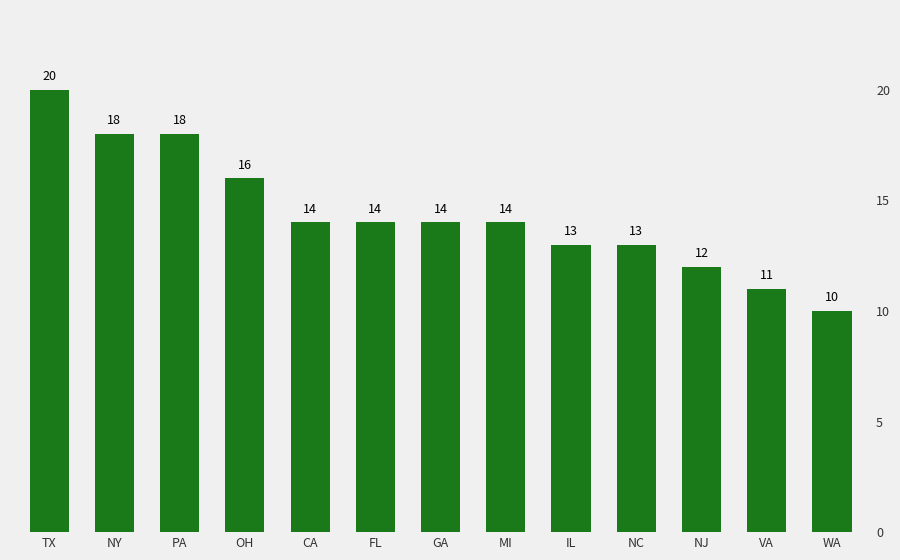

List the labels in order of value, smallest first.

WA, VA, NJ, IL, NC, CA, FL, GA, MI, OH, NY, PA, TX